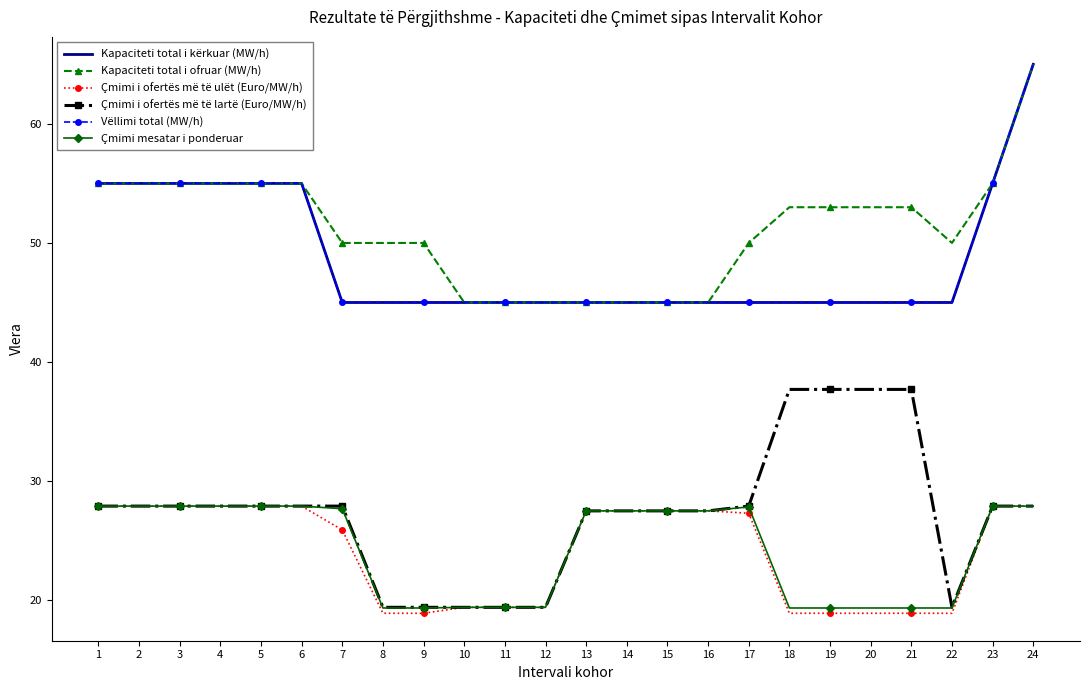

True or false: Kapaciteti total i kërkuar (MW/h) and Çmimi mesatar i ponderuar intersect in this chart.

False